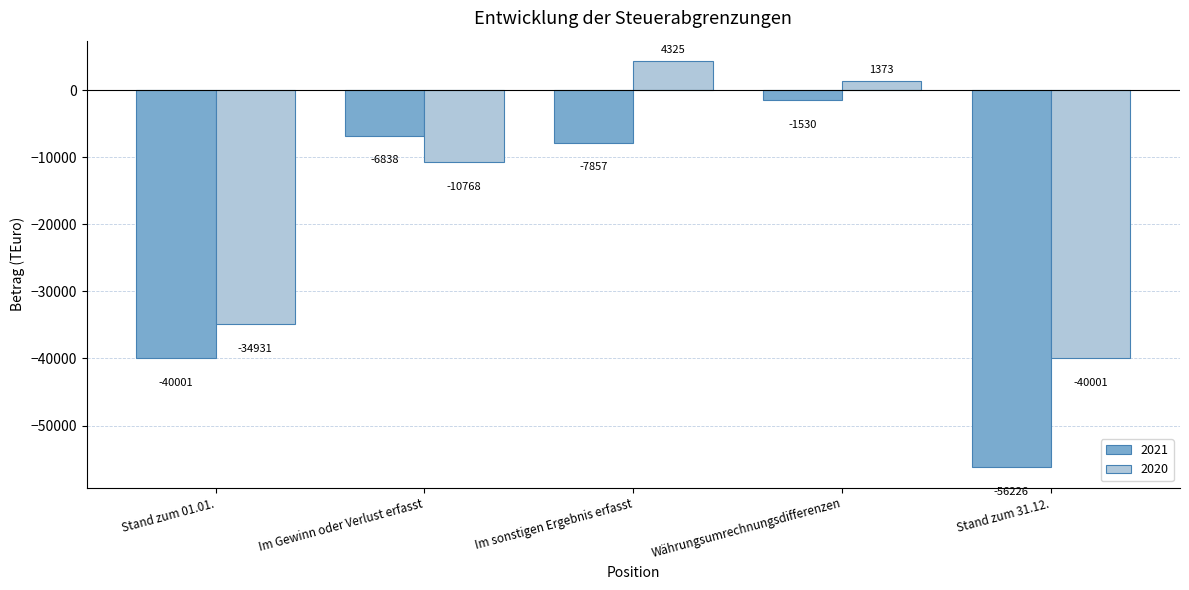

At which label does 2020 reach its peak?

Im sonstigen Ergebnis erfasst